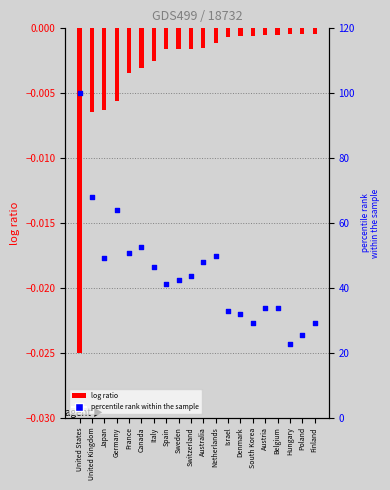

Which series reaches the minimum Y coordinate?

log ratio (Documents)